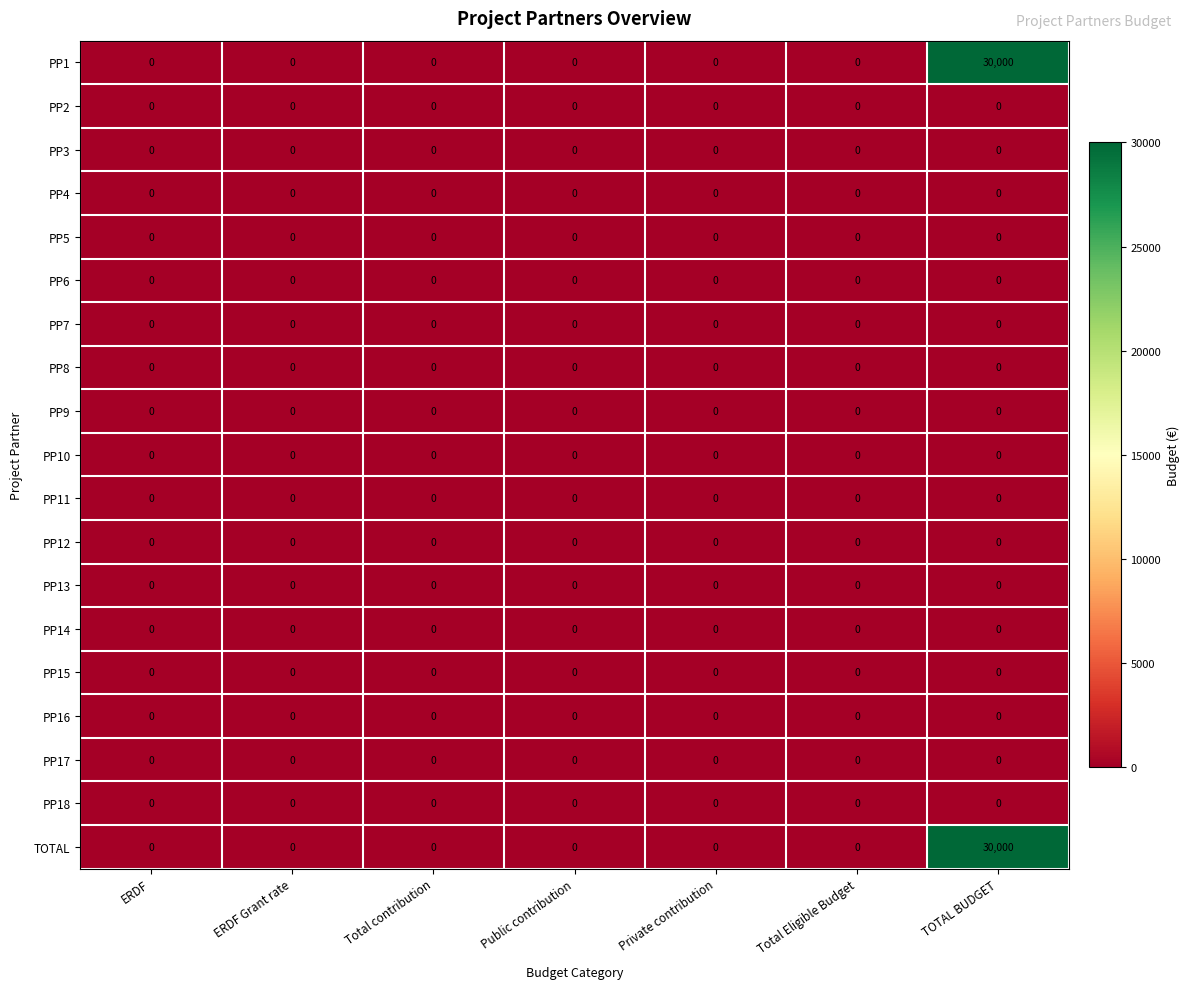

Is it true that PP10 equals 0 at ERDF?

True